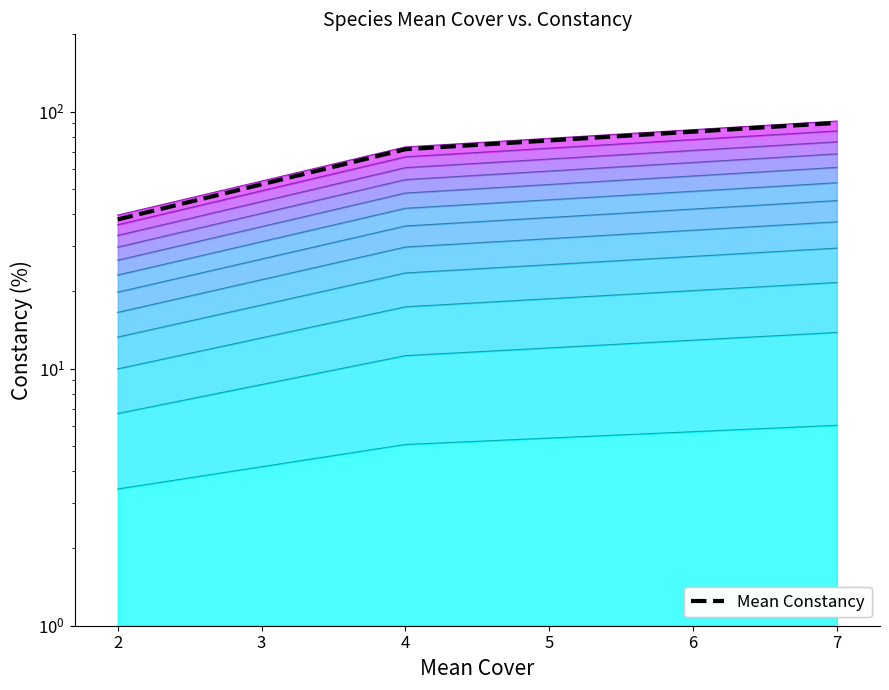

Between 4 and 2, which is larger?

4